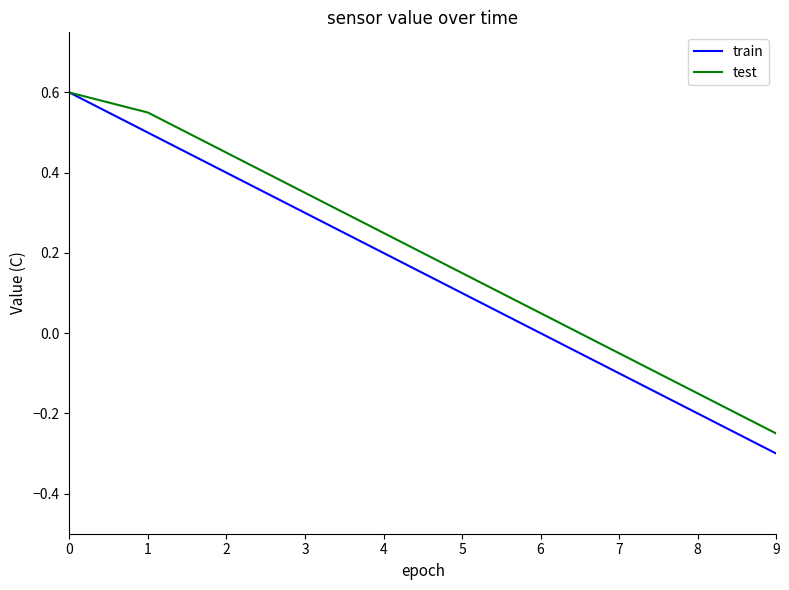

At which label does train reach its minimum?

9